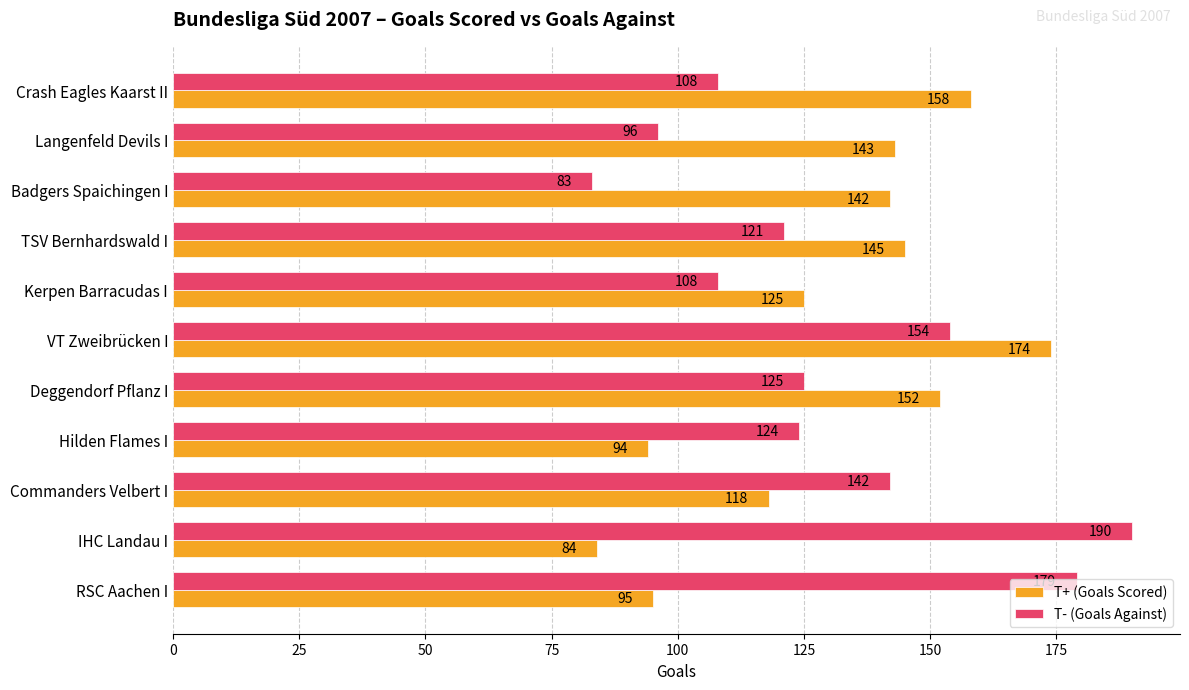

How many values in the T- (Goals Against) series are below 124?

5